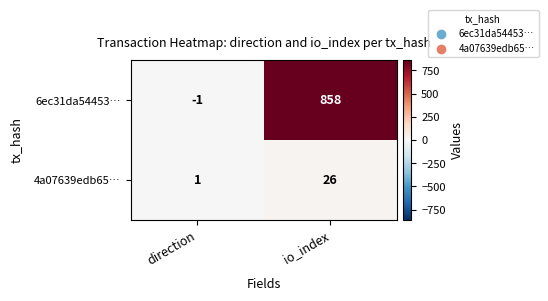

Reading left to right, extract all data points from this chart.

6ec31da54453…: direction=-1	io_index=858
4a07639edb65…: direction=1	io_index=26